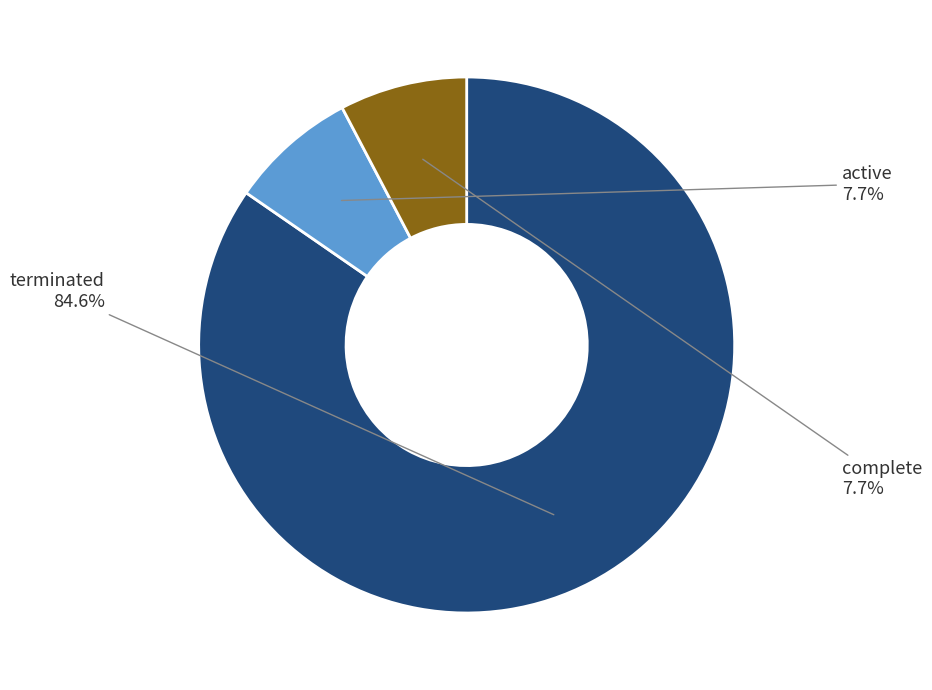

What is the ratio of the value at complete to the value at active?

1.0